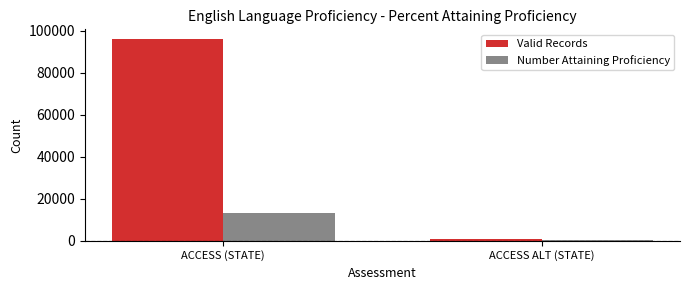

Is the value of Number Attaining Proficiency at ACCESS (STATE) greater than the value of Valid Records at ACCESS (STATE)?

No